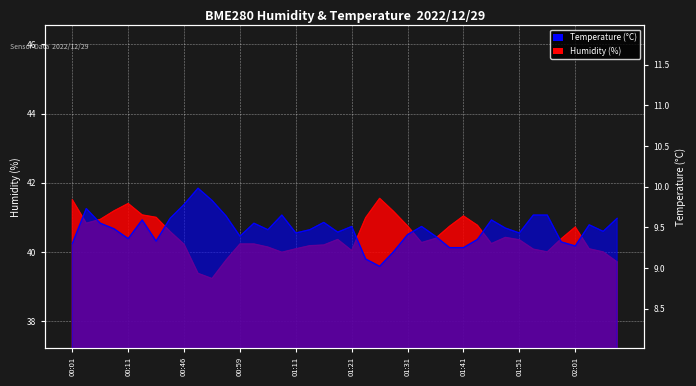

What is the difference between the maximum and minimum values in the BME280_humidity series?

2.3